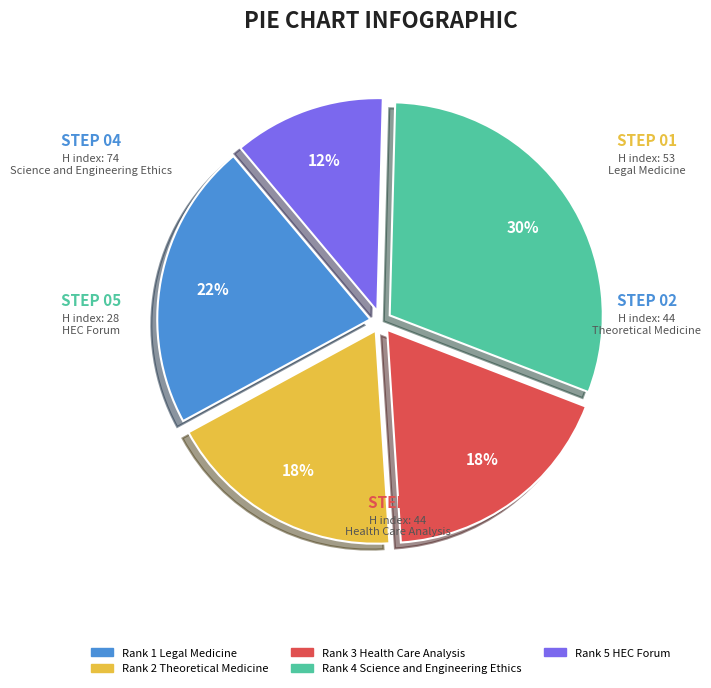

To the nearest percent, what portion does Rank 1 Legal Medicine represent?

22%